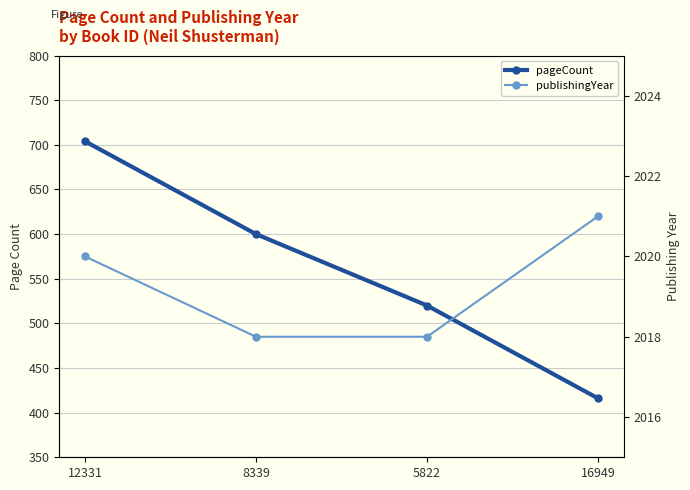

What is the highest value of the publishingYear series?

2021